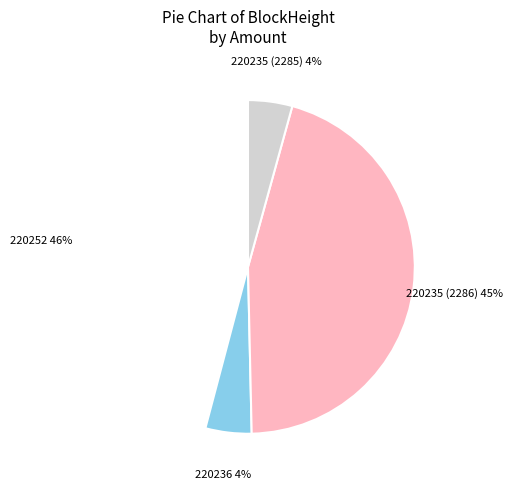

Is there any slice that represents more than half of the pie?

No